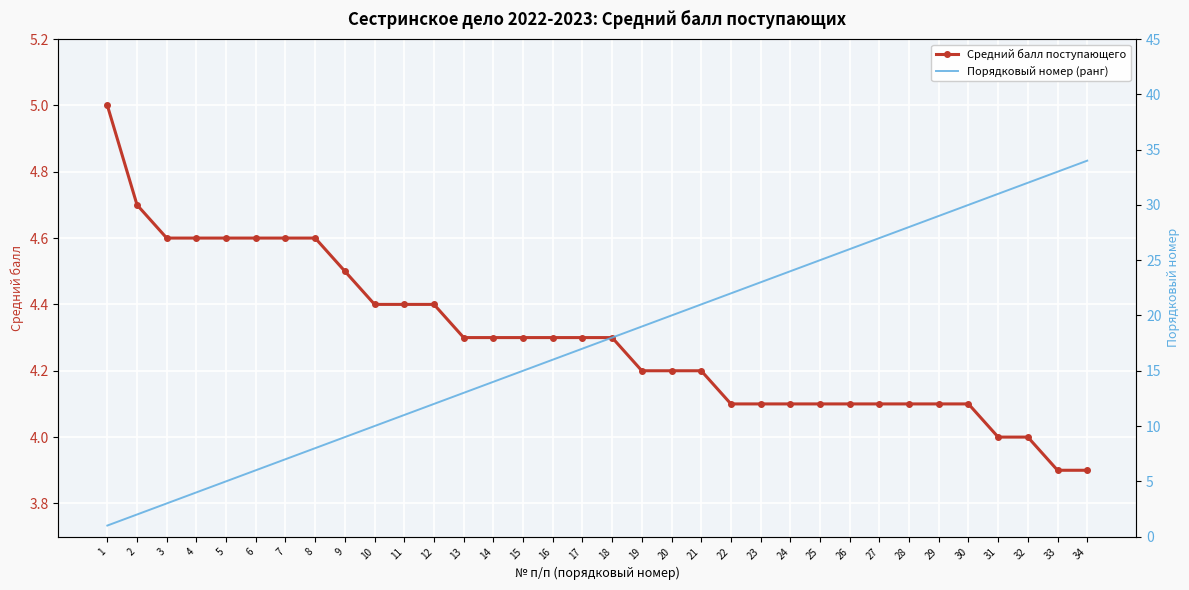

The Средний балл поступающего series shows 4.6 at 3. True or false?

True